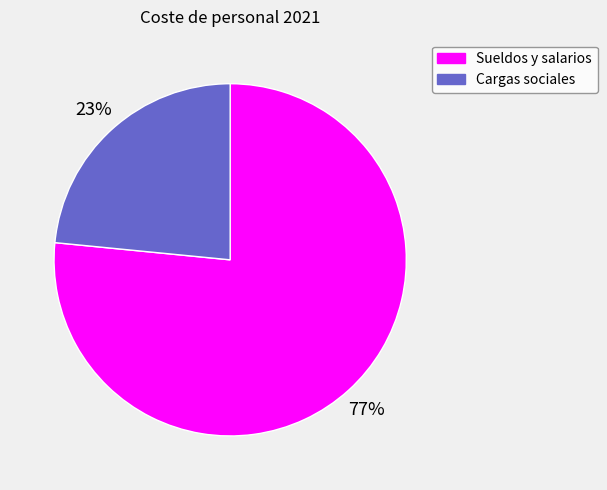

Rank the categories by value from highest to lowest.

Sueldos y salarios, Cargas sociales